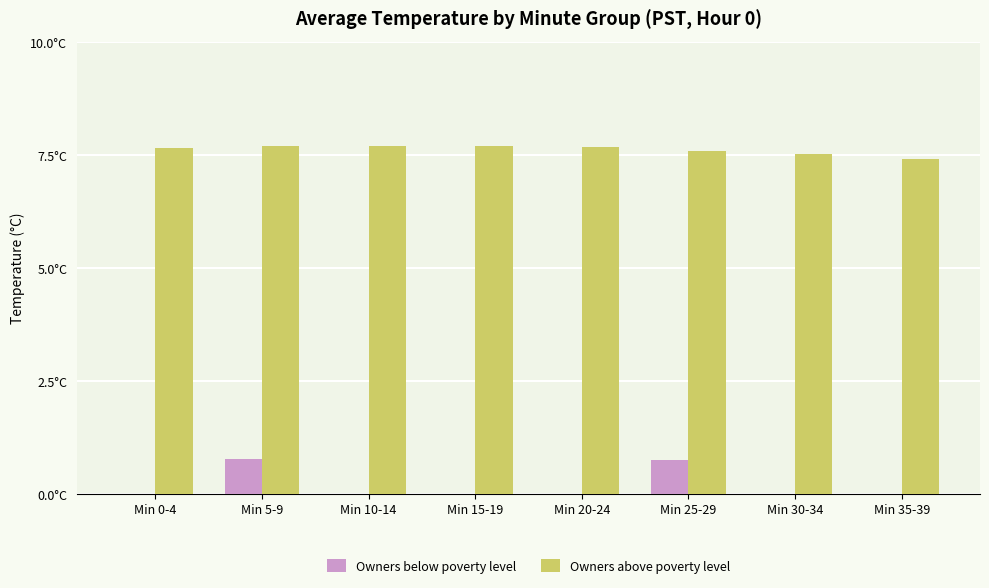

Reading left to right, what are all the values shown in this chart?

Owners below poverty level: Min 0-4=0.0	Min 5-9=0.8	Min 10-14=0.0	Min 15-19=0.0	Min 20-24=0.0	Min 25-29=0.8	Min 30-34=0.0	Min 35-39=0.0
Owners above poverty level: Min 0-4=7.7	Min 5-9=7.7	Min 10-14=7.7	Min 15-19=7.7	Min 20-24=7.7	Min 25-29=7.6	Min 30-34=7.5	Min 35-39=7.4